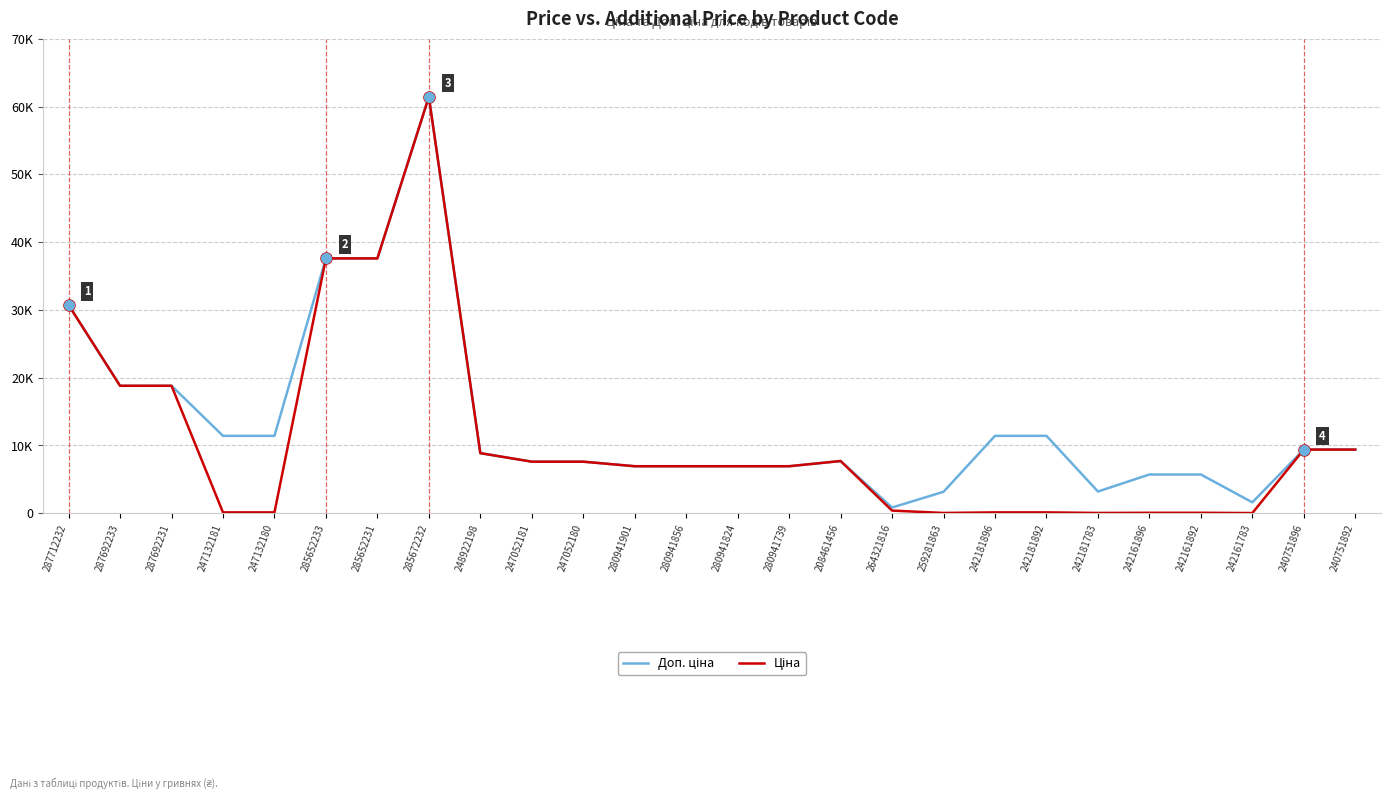

At which label does Ціна first exceed 6925?

287712232